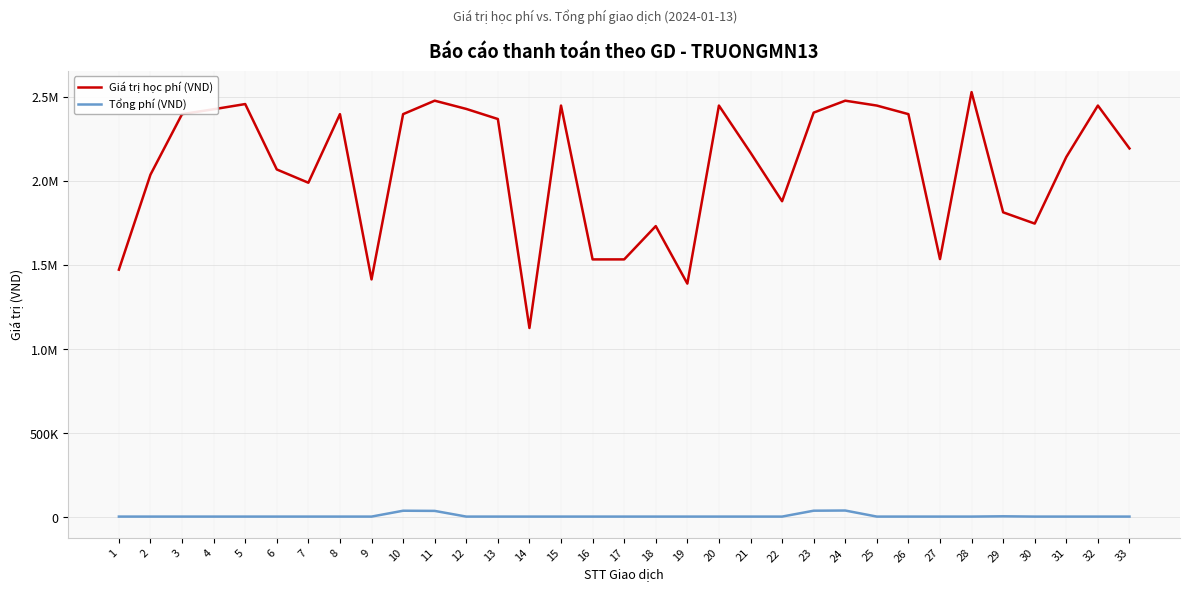

What are all the series names shown in the legend?

Giá trị học phí (VND), Tổng phí (VND)